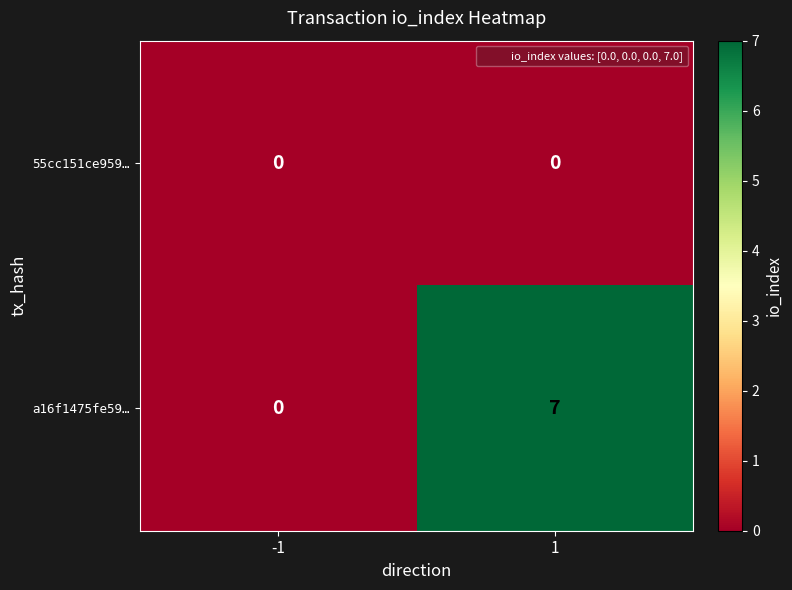

Which series has the largest total across all categories?

a16f1475fe59…